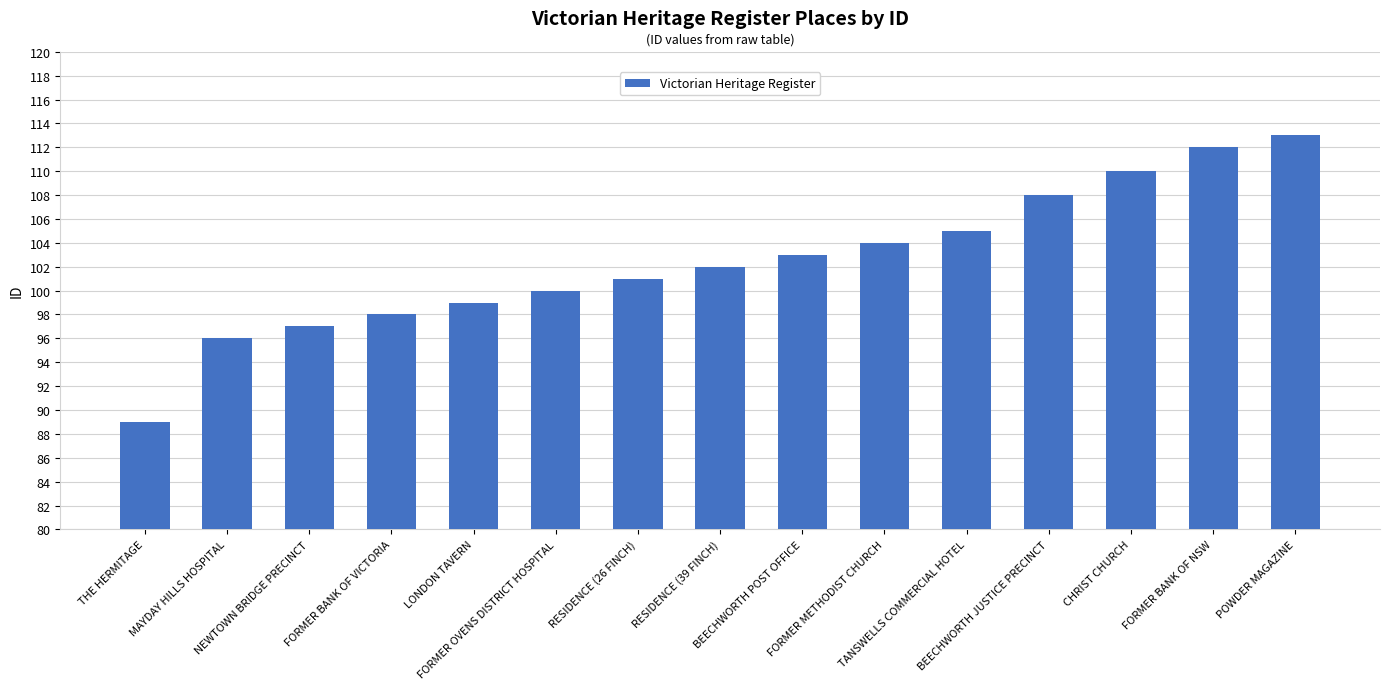

Reading left to right, list all the values displayed in this chart.

89	96	97	98	99	100	101	102	103	104	105	108	110	112	113